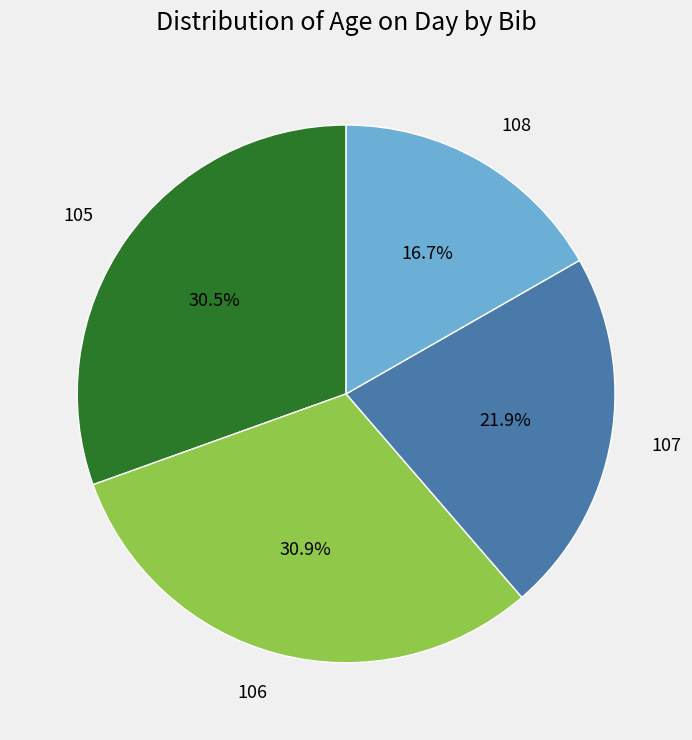

What is the ratio of the value at 107 to the value at 108?

1.3